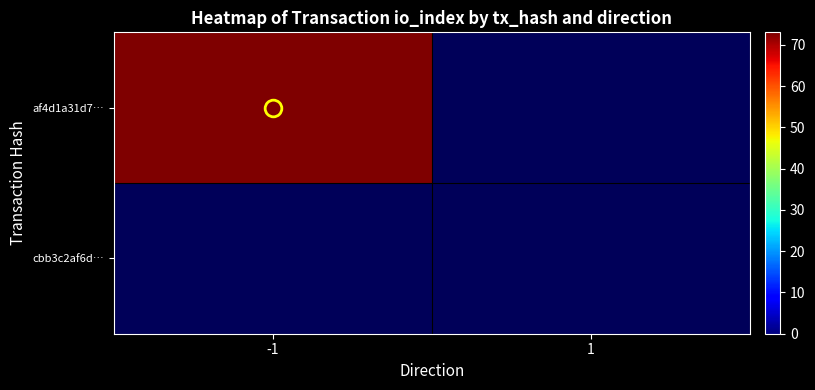

Which series has the largest total across all categories?

af4d1a31d7…